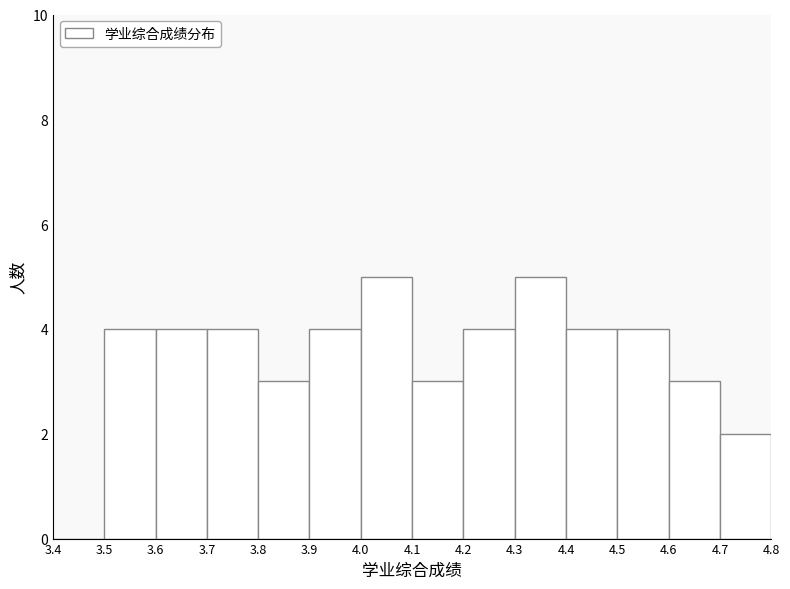

What is the height of the bar covering 4.5 to 4.6 on the x-axis? The values are not printed on the chart, so give them approximately, as read against the axis.

4